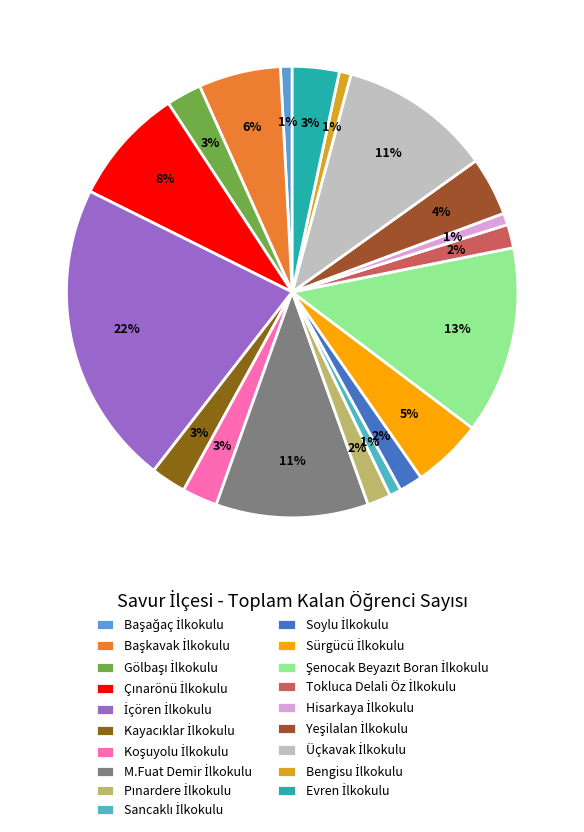

Is there a majority slice in this chart?

No